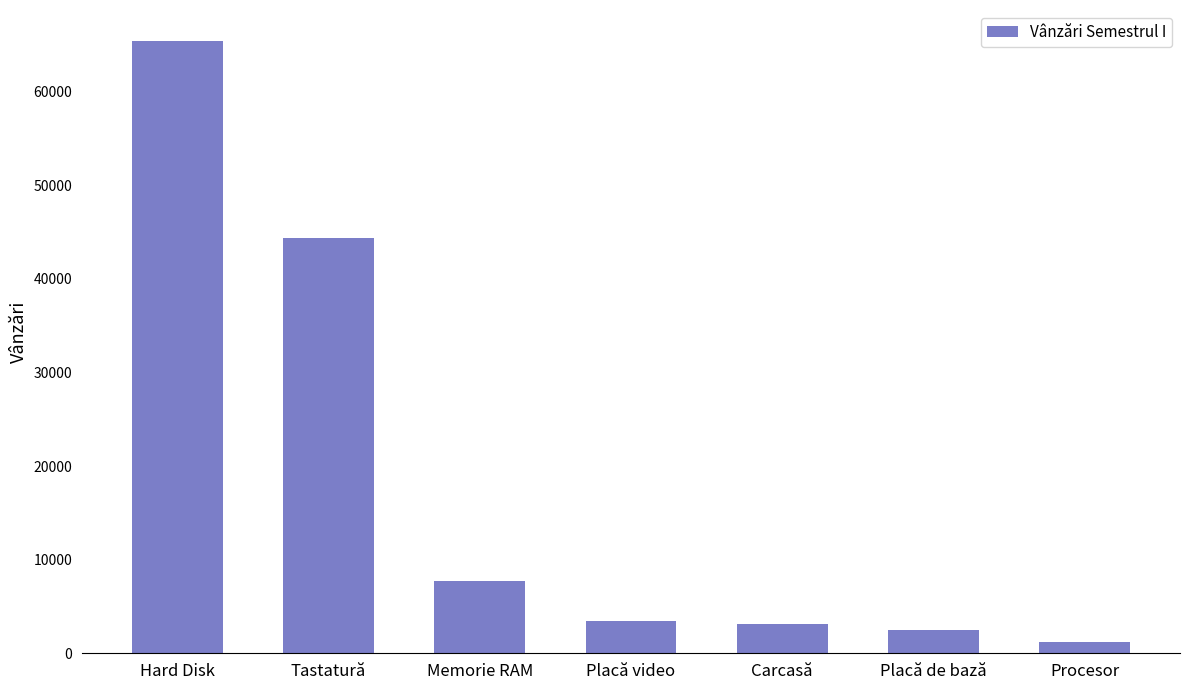

At which label is the value closest to 33334?

Tastatură